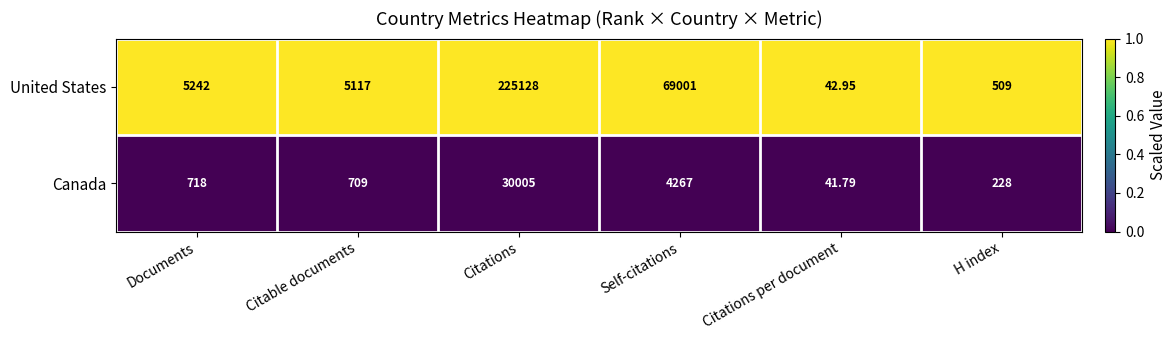

Which category has the lowest value across all series?

Citations per document